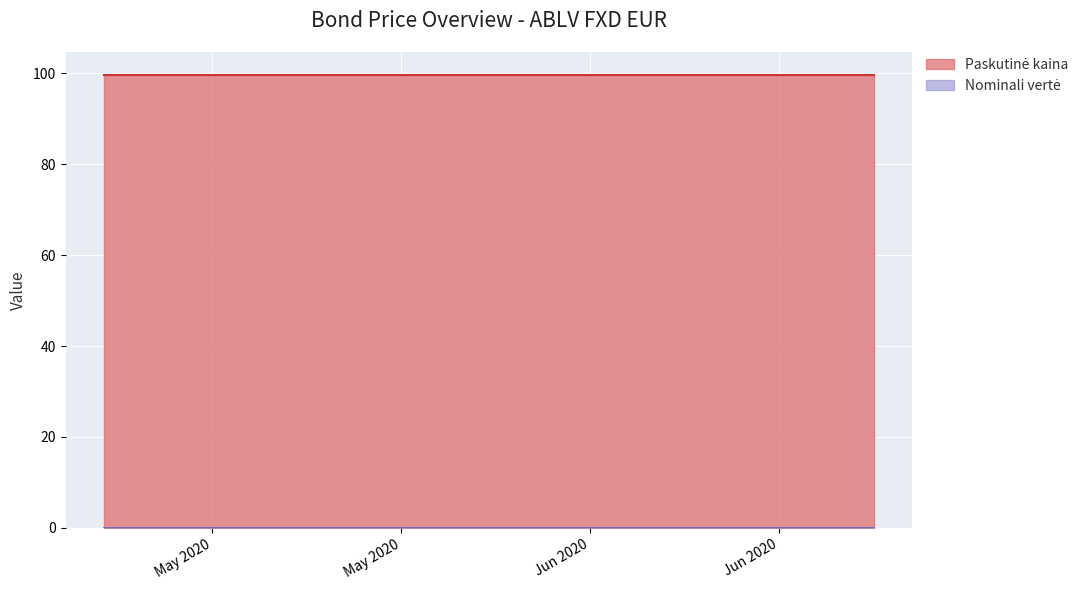

The value of Paskutinė kaina at 2020-05-15 is 152.8. True or false?

False